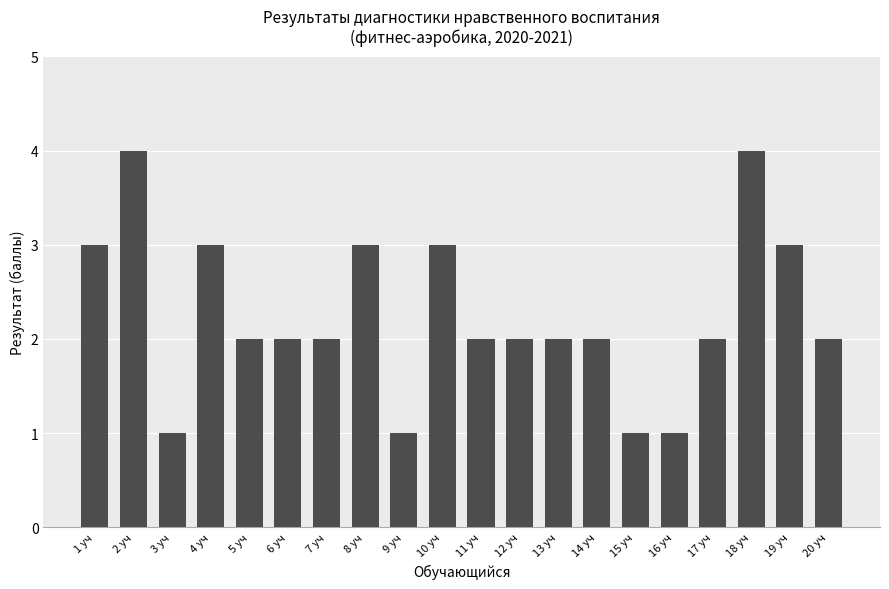

What is the difference between the second highest and second lowest values?

3